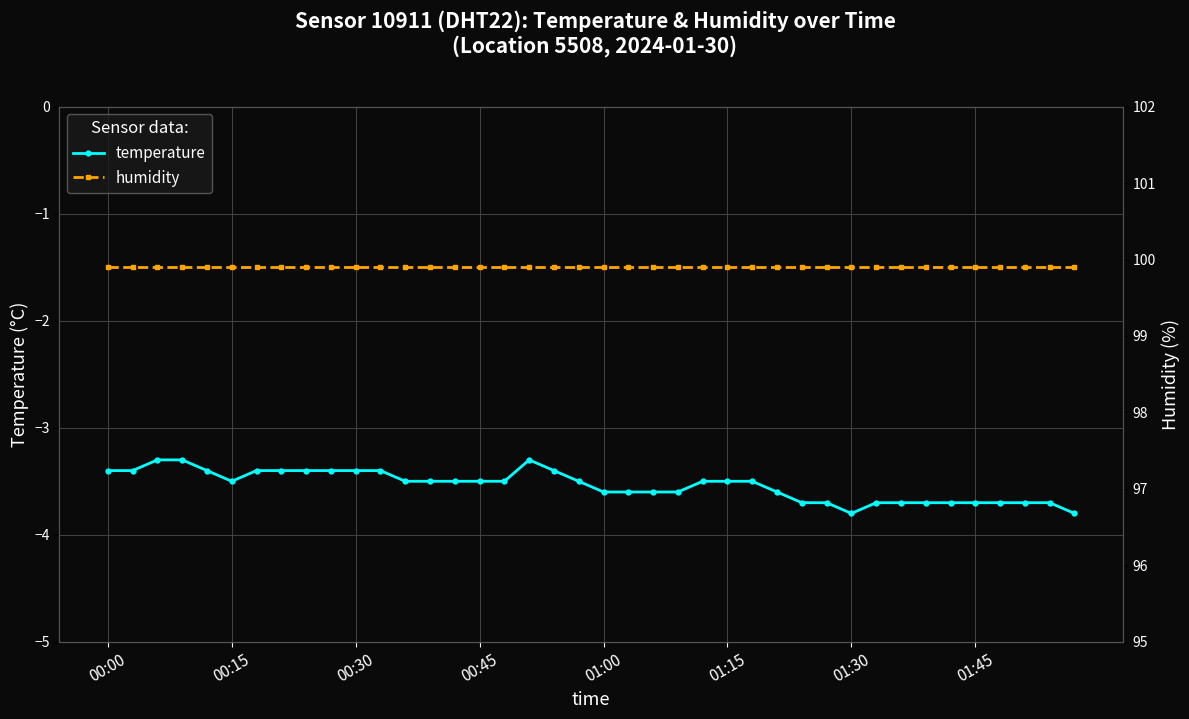

Rank the series by their average value, from lowest to highest.

temperature, humidity